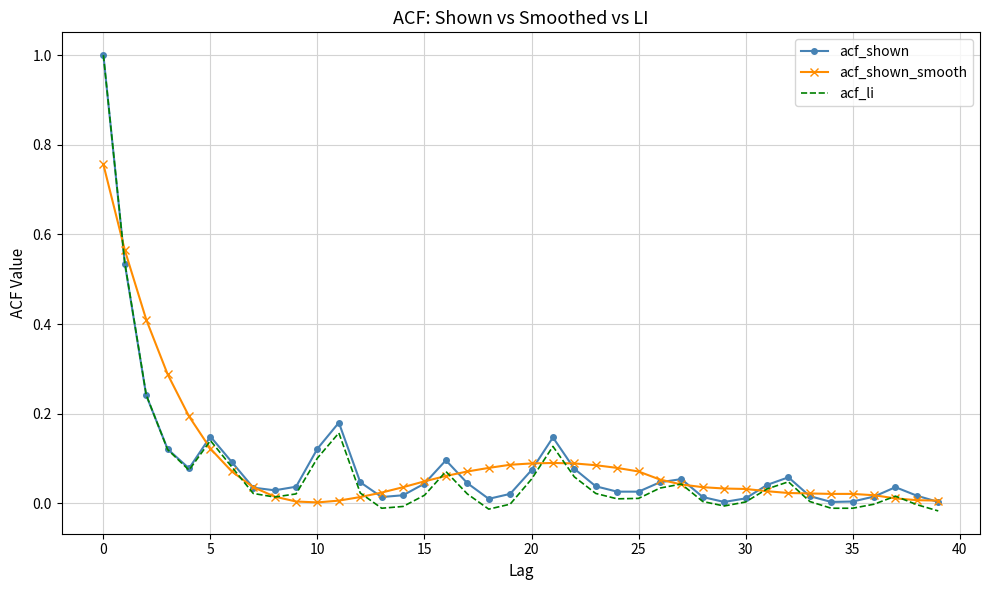

Which series has the widest spread of values?

acf_li